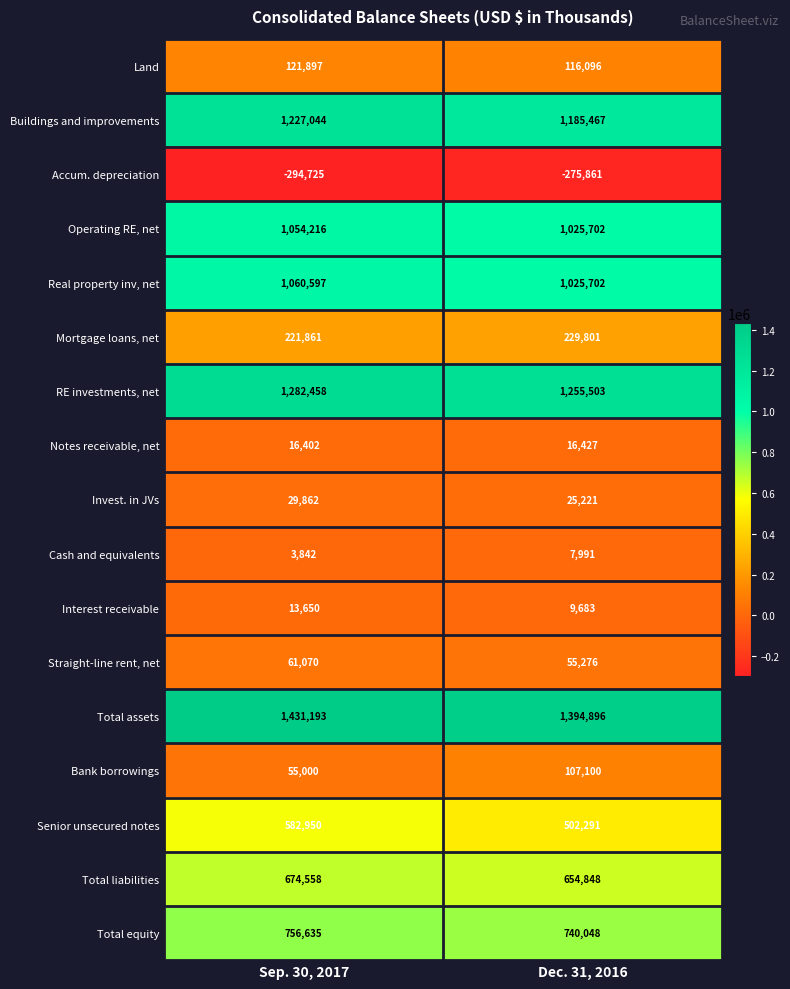

What is the greatest value displayed?

1431193